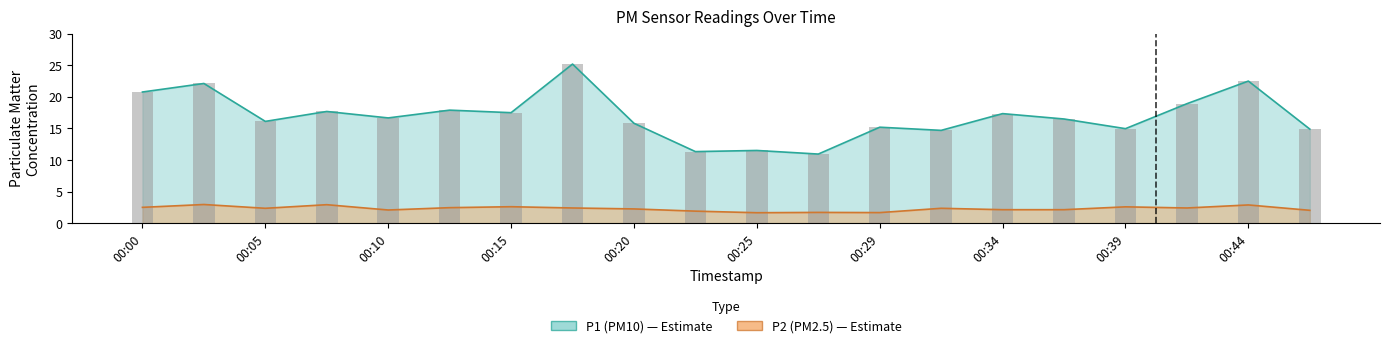

Reading left to right, list all the values displayed in this chart.

P1: 00:00=20.8	00:03=22.1	00:05=16.1	00:08=17.7	00:10=16.6	00:12=17.9	00:15=17.5	00:17=25.2	00:20=15.8	00:22=11.3	00:25=11.5	00:27=10.9	00:29=15.2	00:32=14.7	00:34=17.3	00:37=16.5	00:39=14.9	00:42=18.9	00:44=22.5	00:47=14.9
P2: 00:00=2.5	00:03=3.0	00:05=2.4	00:08=2.9	00:10=2.1	00:12=2.5	00:15=2.6	00:17=2.4	00:20=2.2	00:22=1.9	00:25=1.6	00:27=1.7	00:29=1.7	00:32=2.4	00:34=2.1	00:37=2.1	00:39=2.6	00:42=2.4	00:44=2.9	00:47=2.0